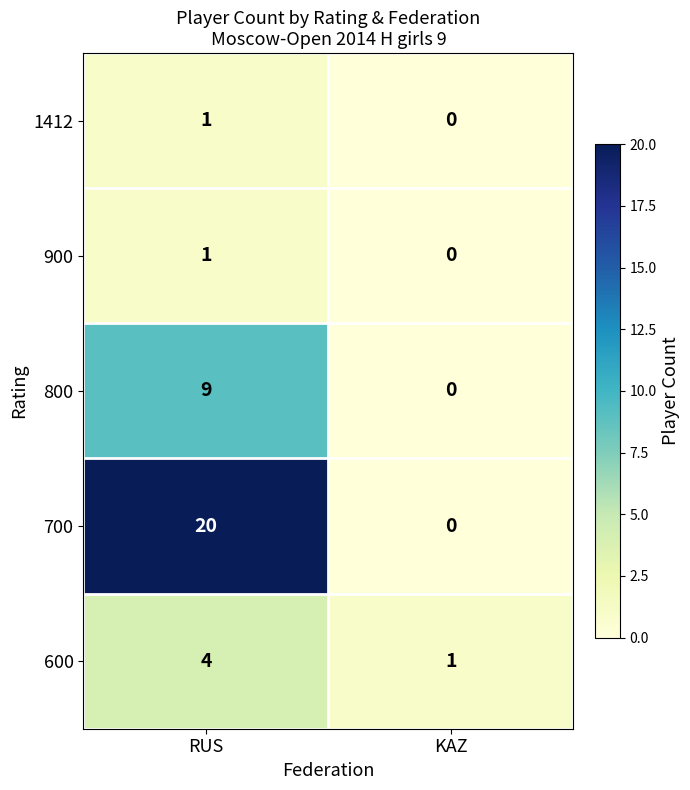

At which category does the chart reach its minimum across all series?

KAZ